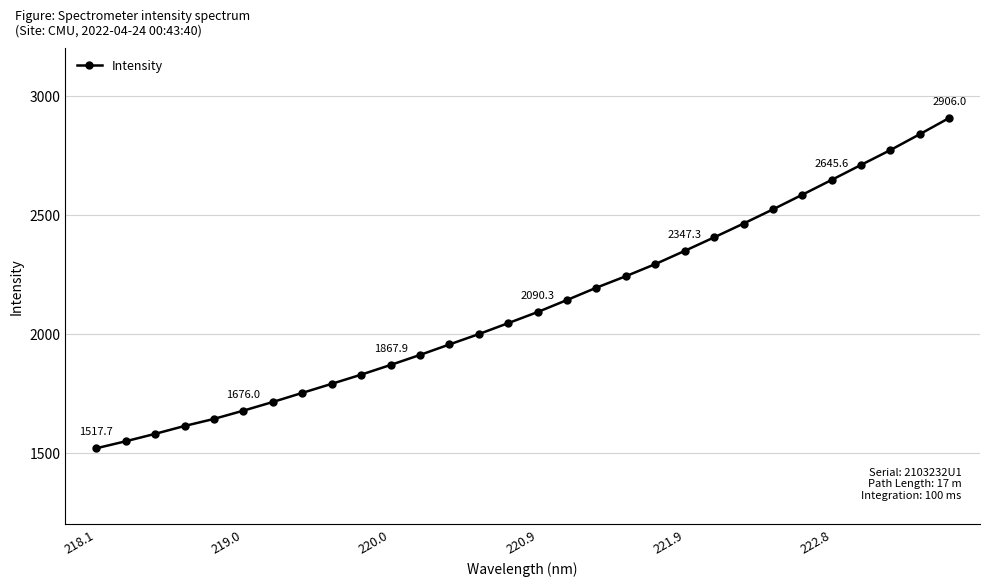

What is the sum of all values?

63569.3